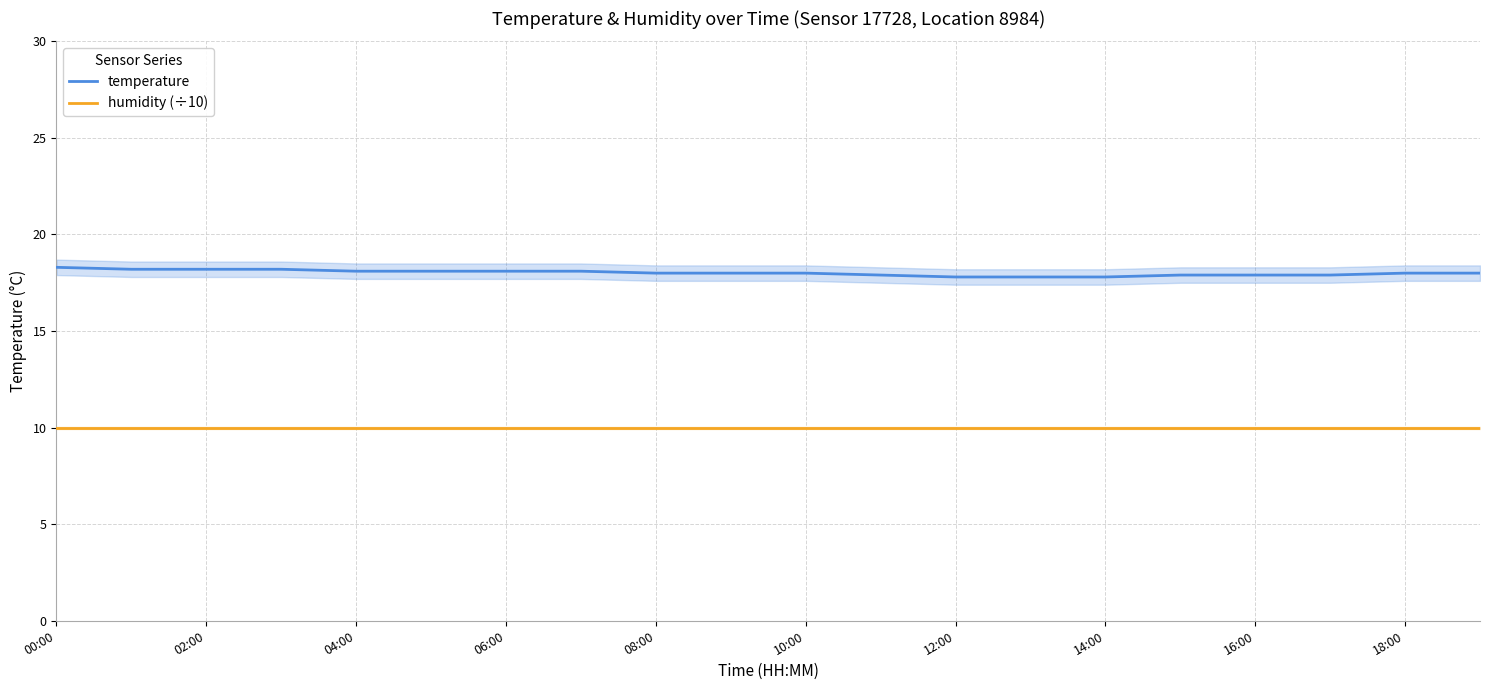

True or false: humidity (÷10) has more than 1 points higher than both neighbors.

False